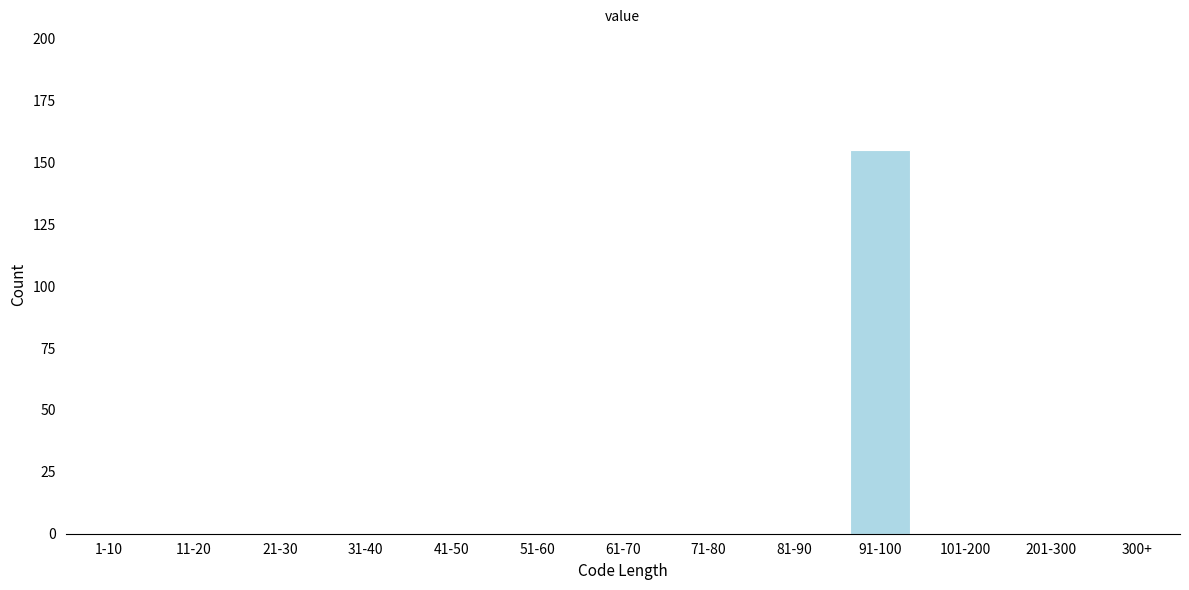

Reading left to right, transcribe all the data shown in this chart.

1-10=0	11-20=0	21-30=0	31-40=0	41-50=0	51-60=0	61-70=0	71-80=0	81-90=0	91-100=155	101-200=0	201-300=0	300+=0